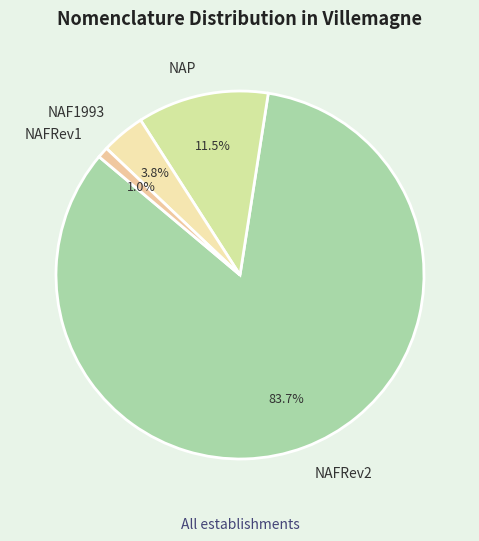

Which category has the smallest portion of the pie?

NAFRev1